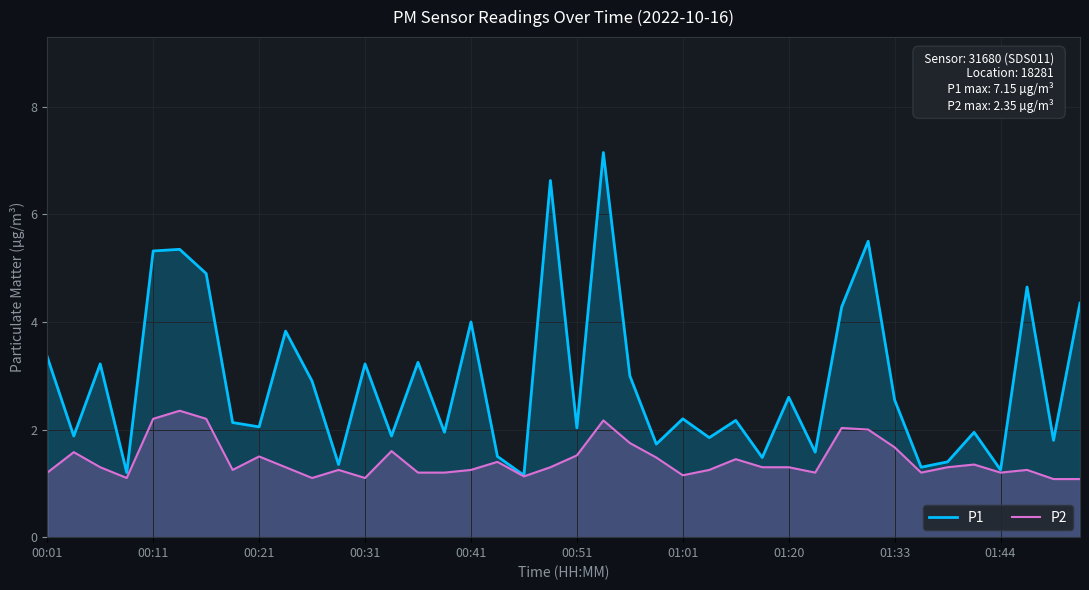

What is the greatest value displayed?

7.2